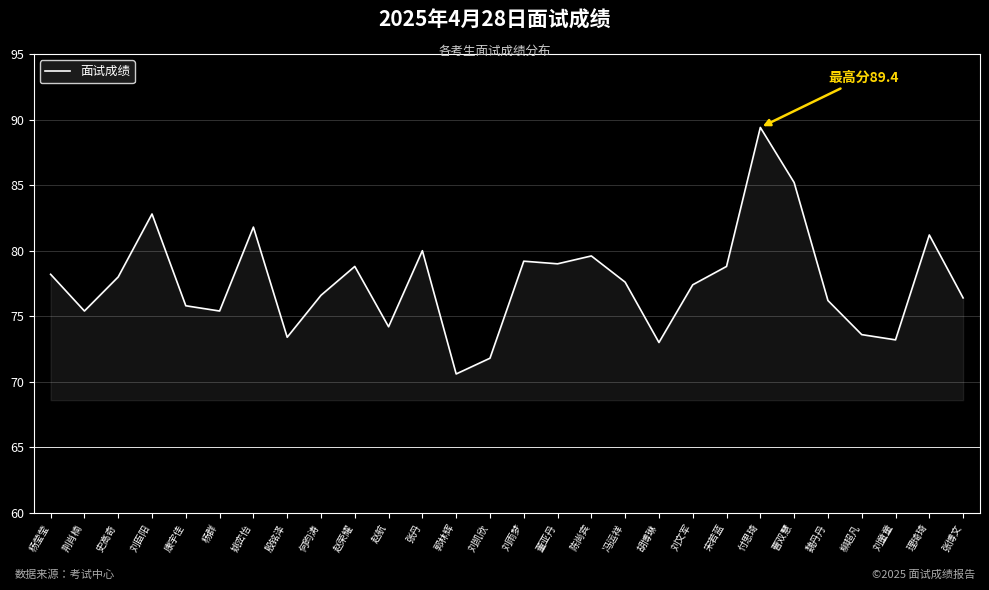

Which category has the lowest value across all series?

郭林辉